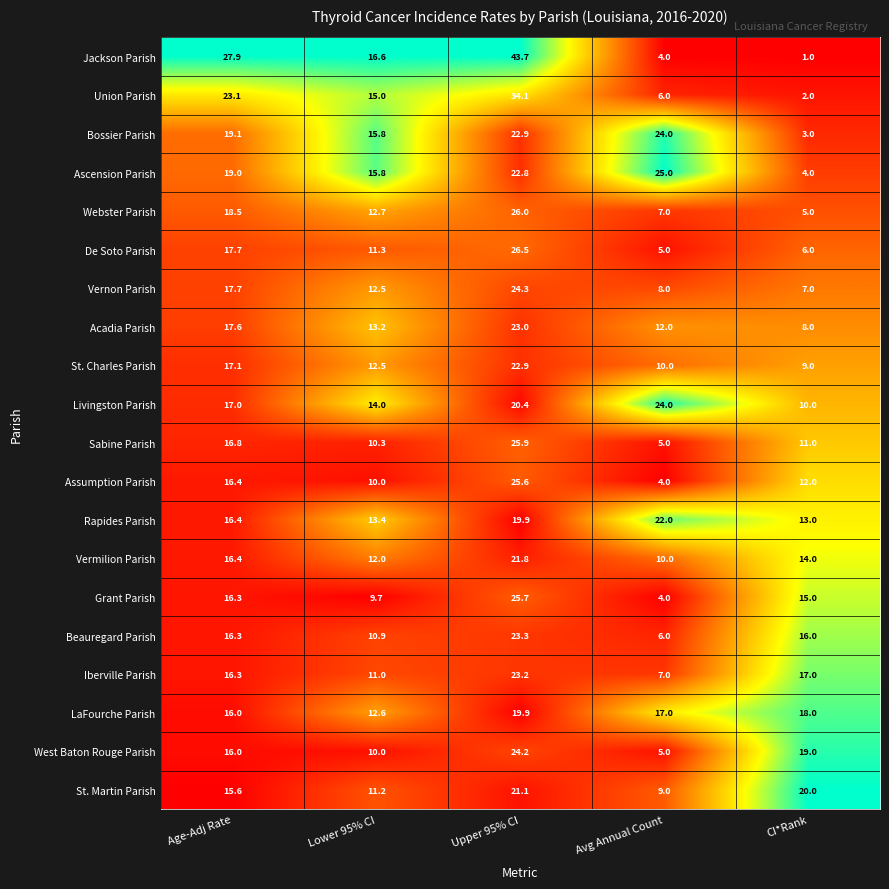

What is the total value across all series at Age-Adj Rate?

357.2